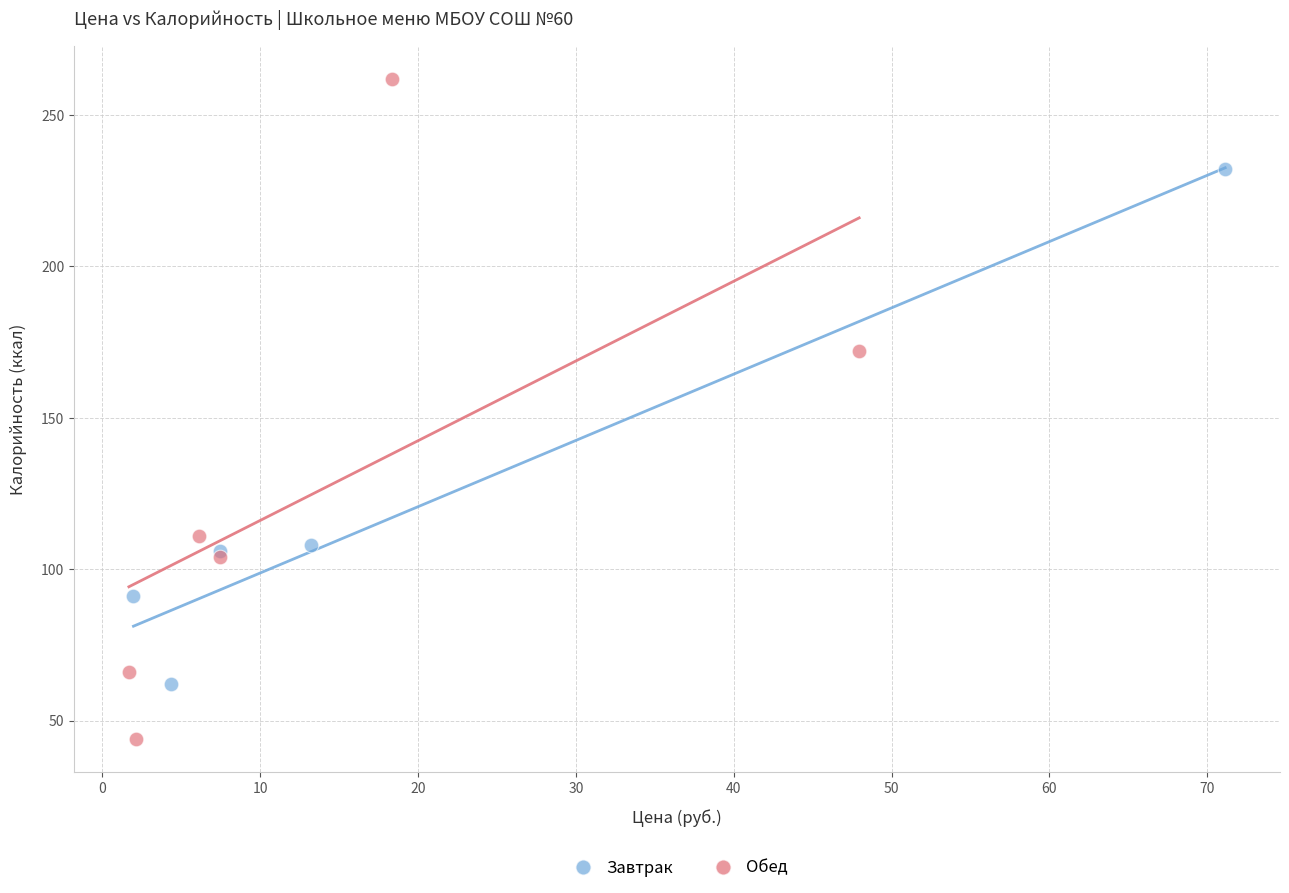

Which series contains the highest Y value?

Обед